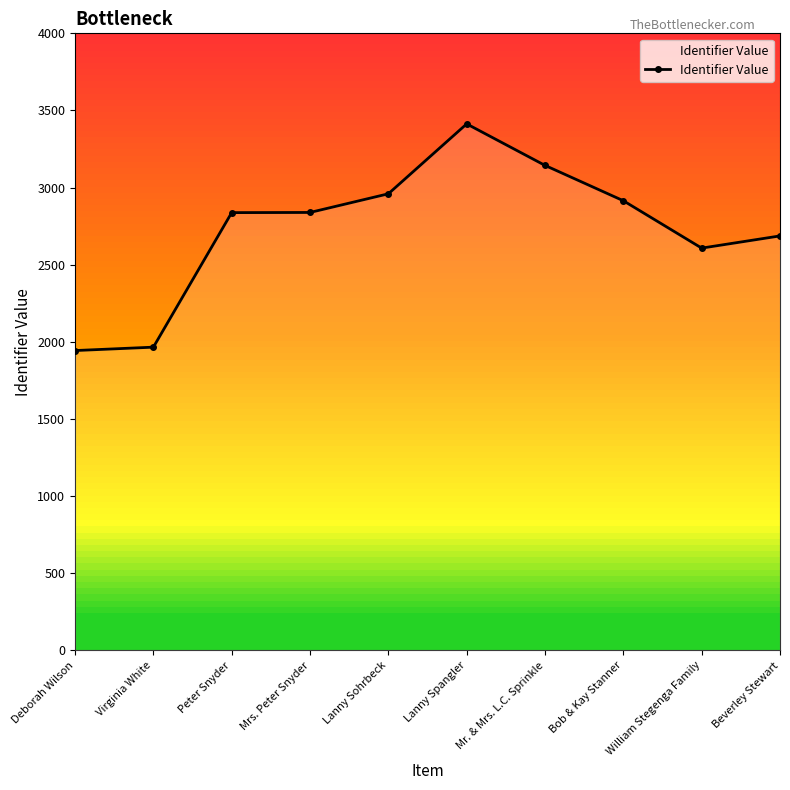

What is the label of the 1st point from the right?

Beverley Stewart